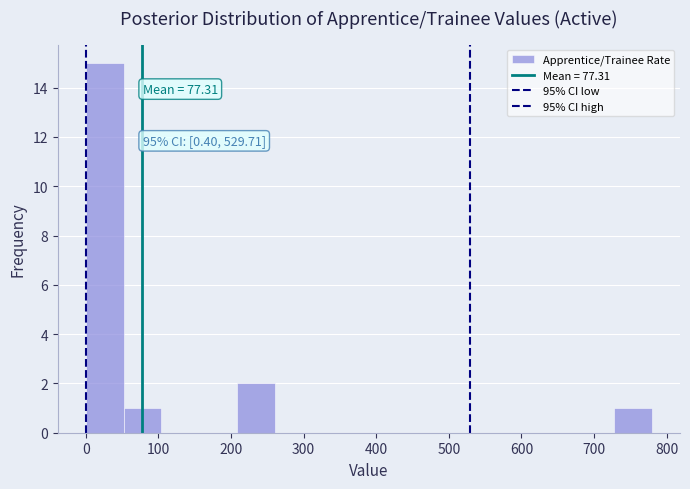

Over which range of the x-axis is the bar tallest?

0 to 50